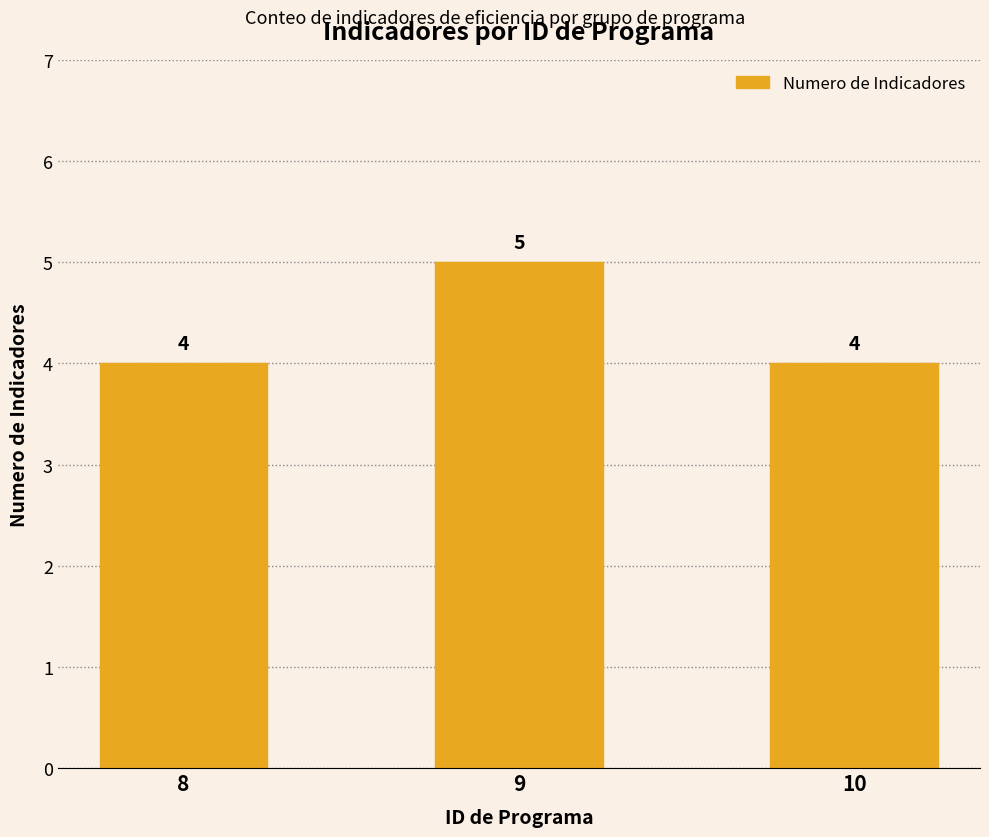

Read the value at 10.

4